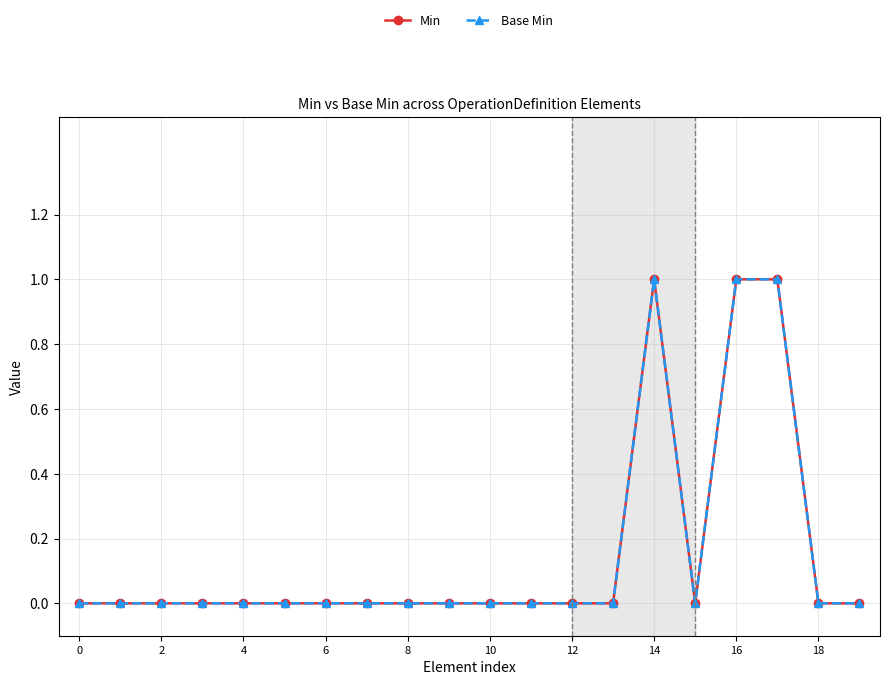

Does the chart have visible grid lines?

Yes